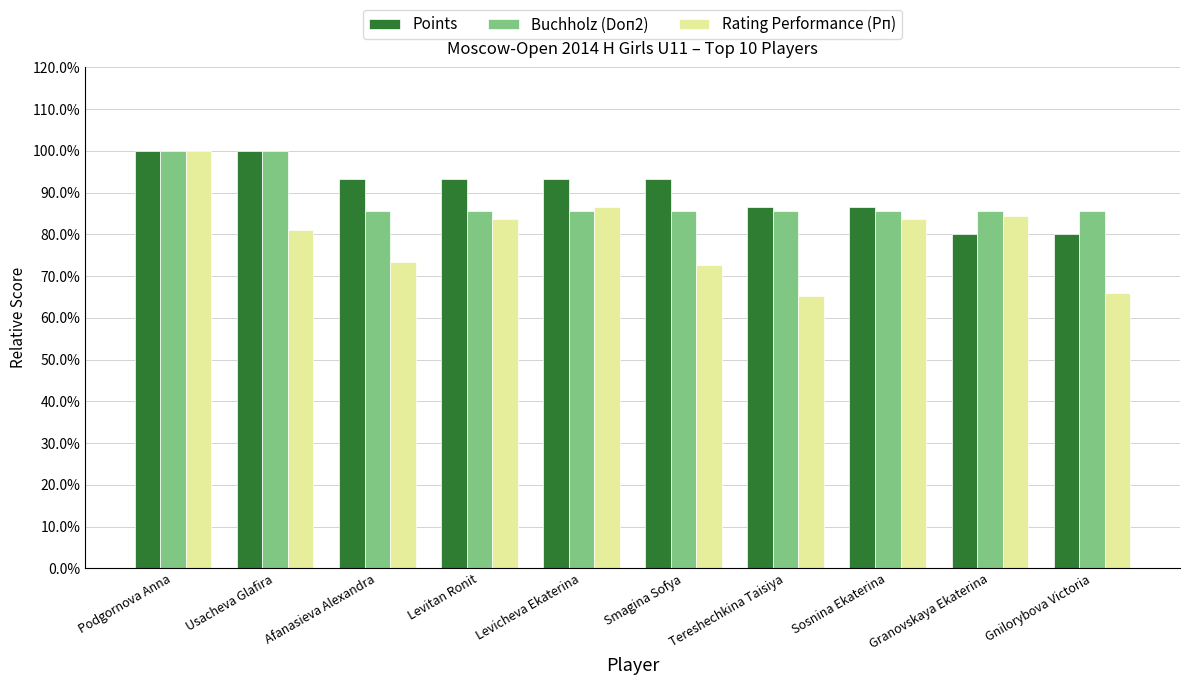

List the series in order of their overall mean, highest first.

Points, Buchholz (Doп2), Rating Performance (Рп)